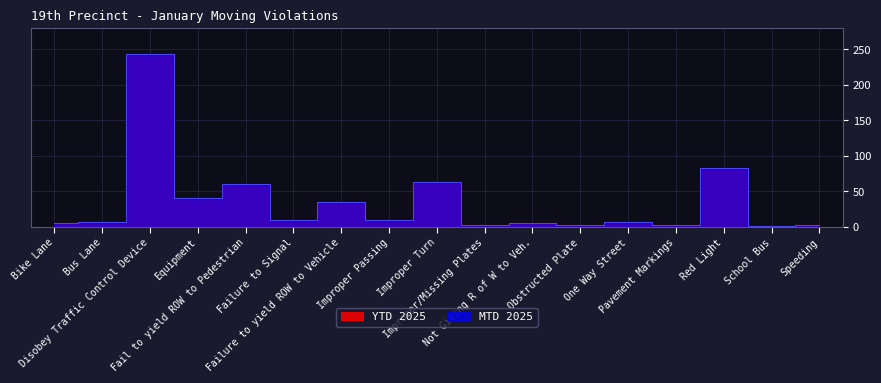

What is the difference between the maximum and second lowest values in the YTD 2025 series?

240